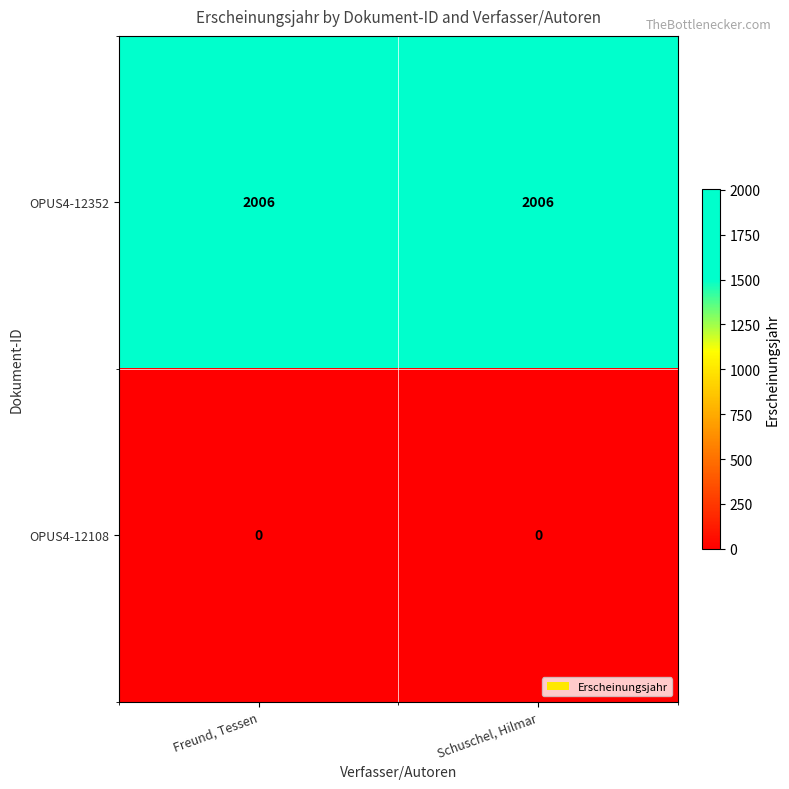

Reading left to right, list all the values displayed in this chart.

OPUS4-12352: 2006	2006
OPUS4-12108: 0	0